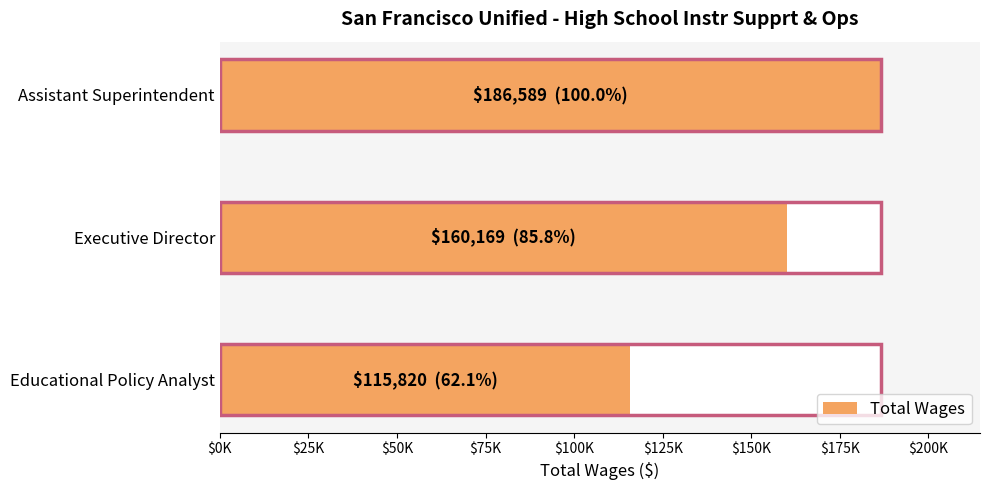

Count the number of values greater than 160169.

1